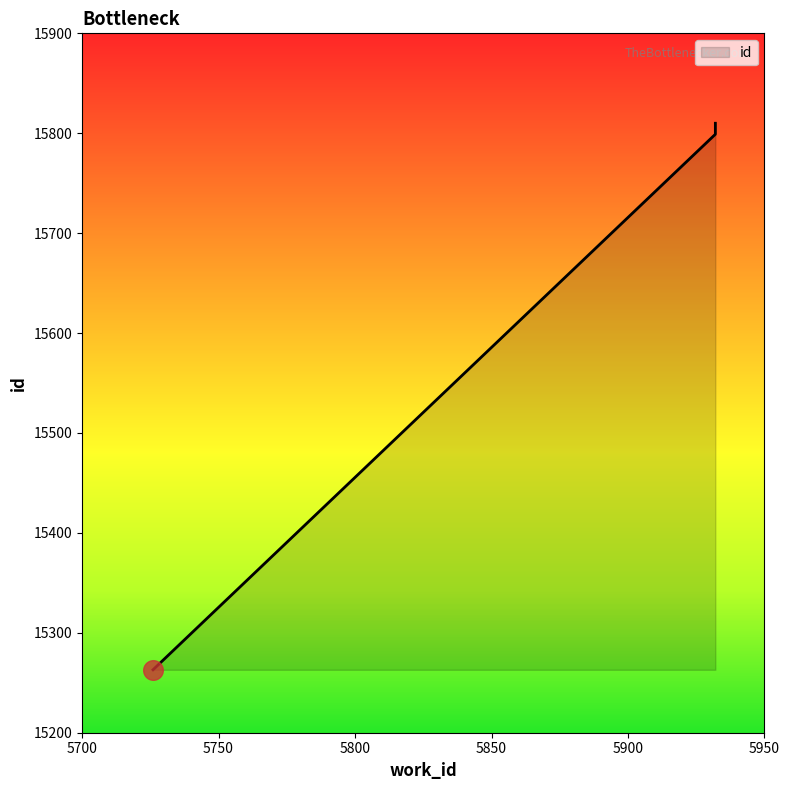

Which has a higher value, 5932 or 5726?

5932